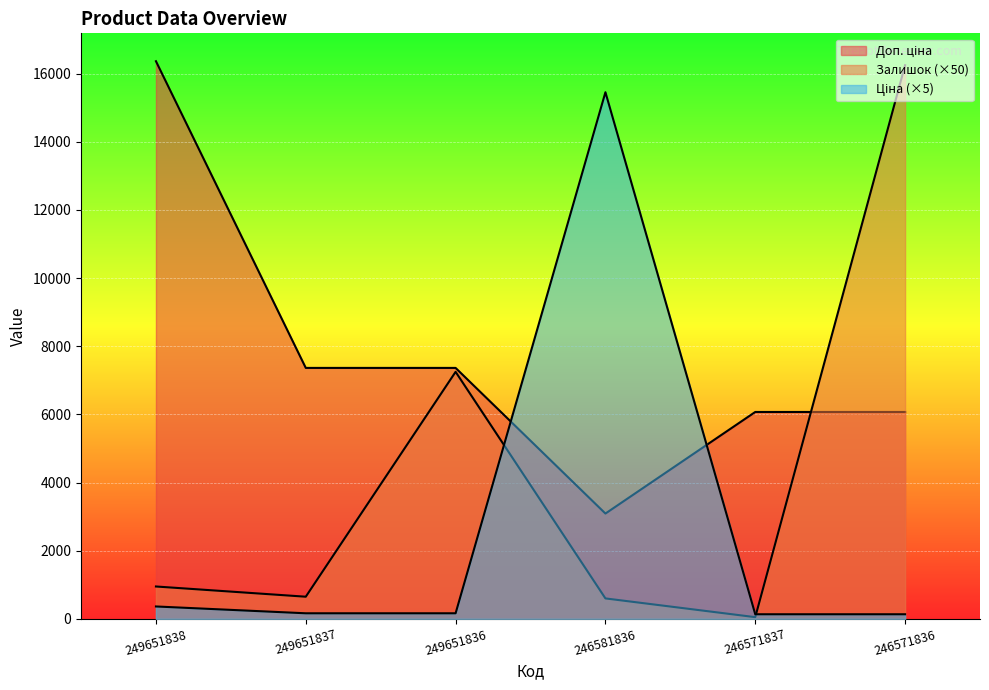

True or false: Доп. ціна has more than 2 interior local peaks.

False